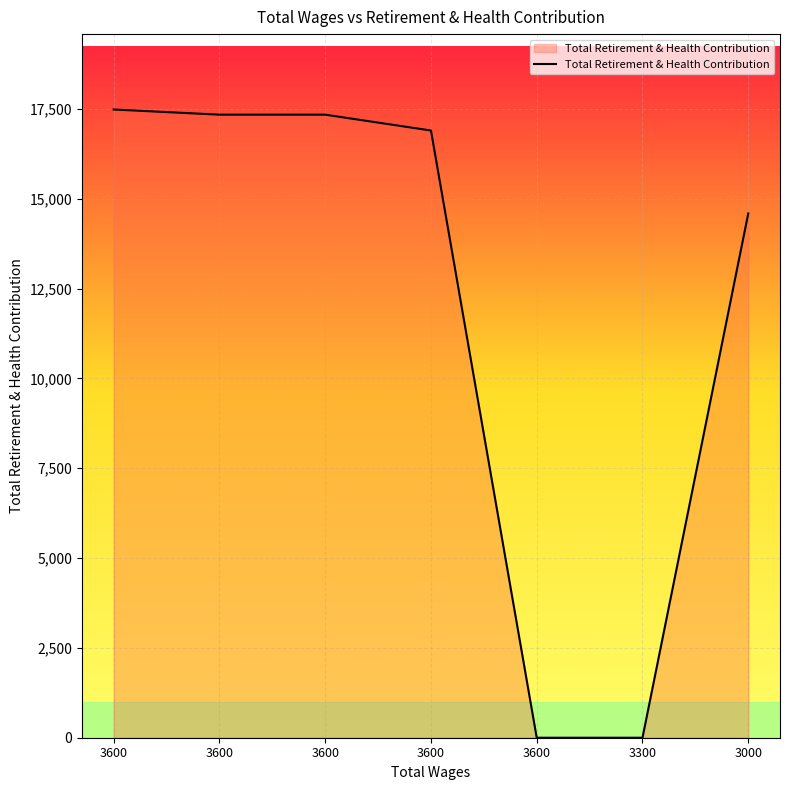

Between 3000 and 3600, which is larger?

3600